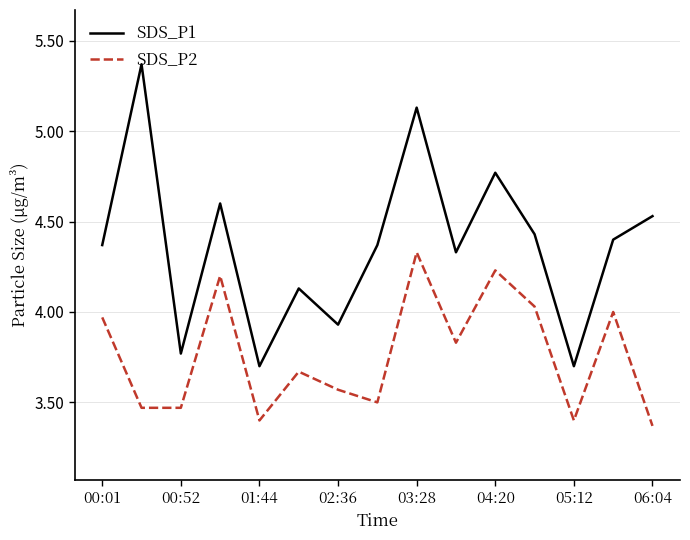

True or false: SDS_P2 and SDS_P1 intersect in this chart.

False